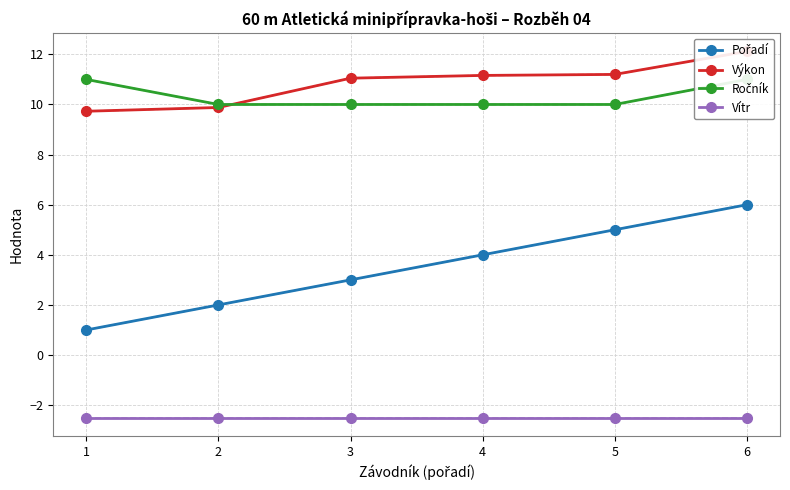

How many categories are shown in the chart?

6